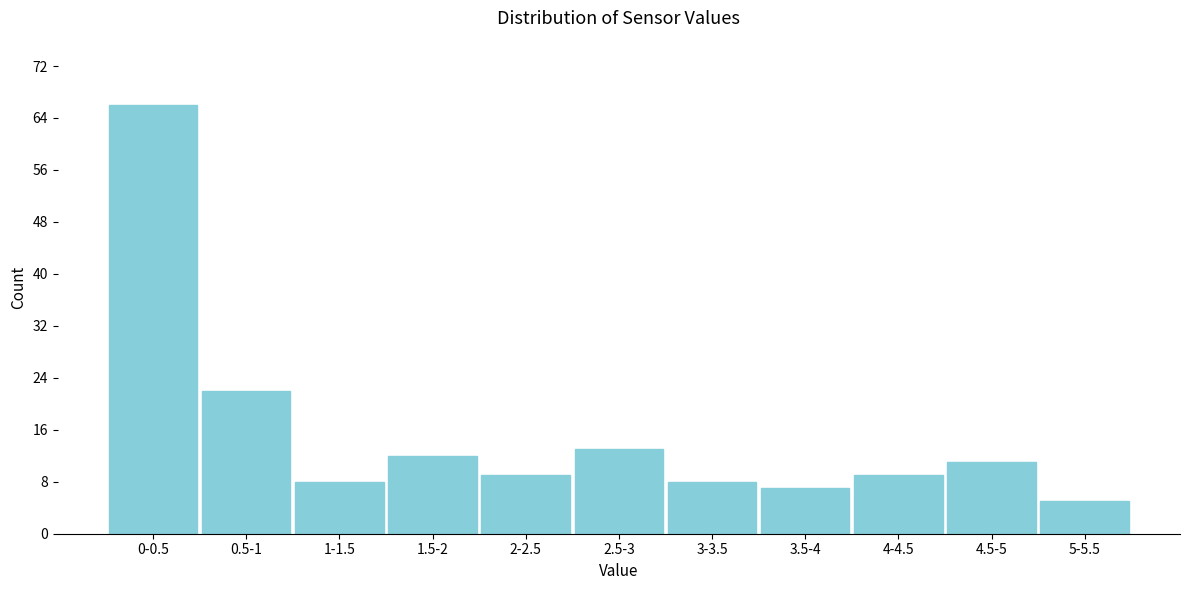

Reading left to right, list all the values displayed in this chart.

66	22	8	12	9	13	8	7	9	11	5